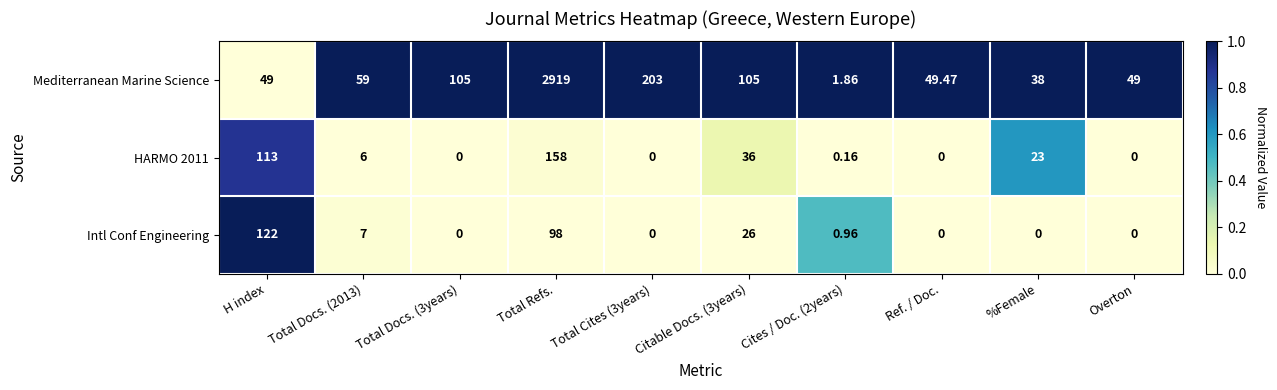

Where does the HARMO 2011 series first go above 6?

H index